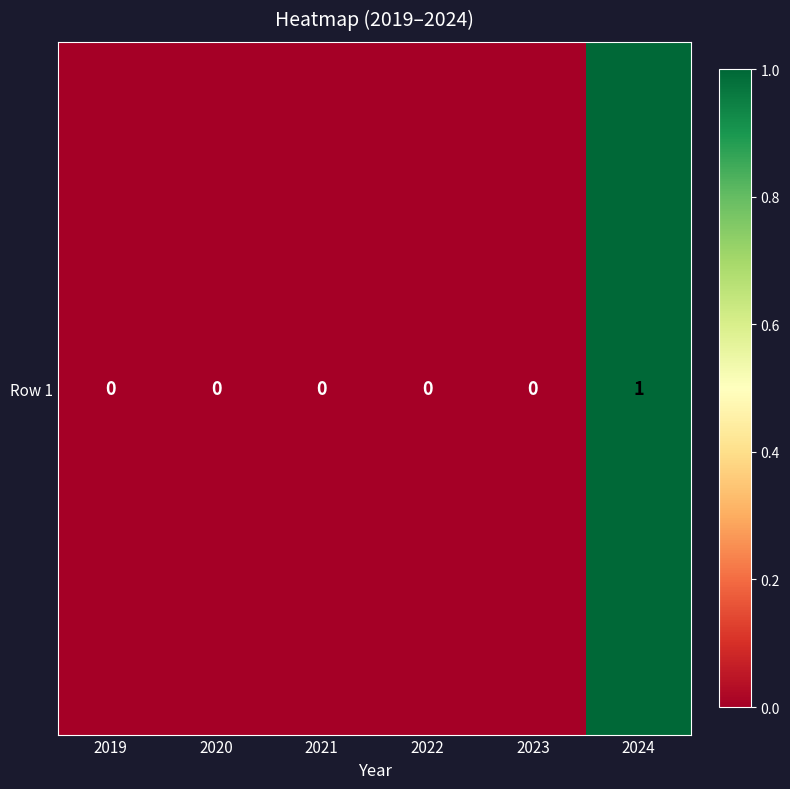

Rank the categories by value from lowest to highest.

2019, 2020, 2021, 2022, 2023, 2024